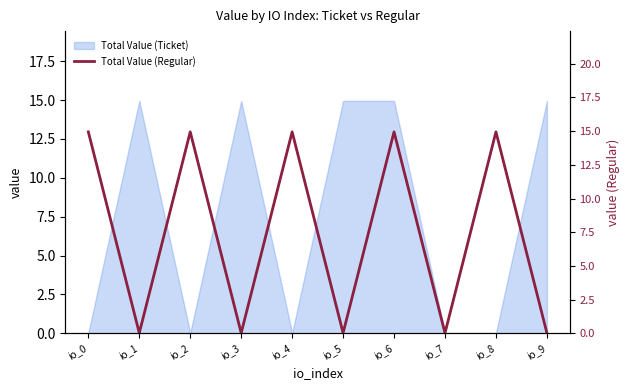

The Total Value (Ticket) series shows 21.2 at io_6. True or false?

False